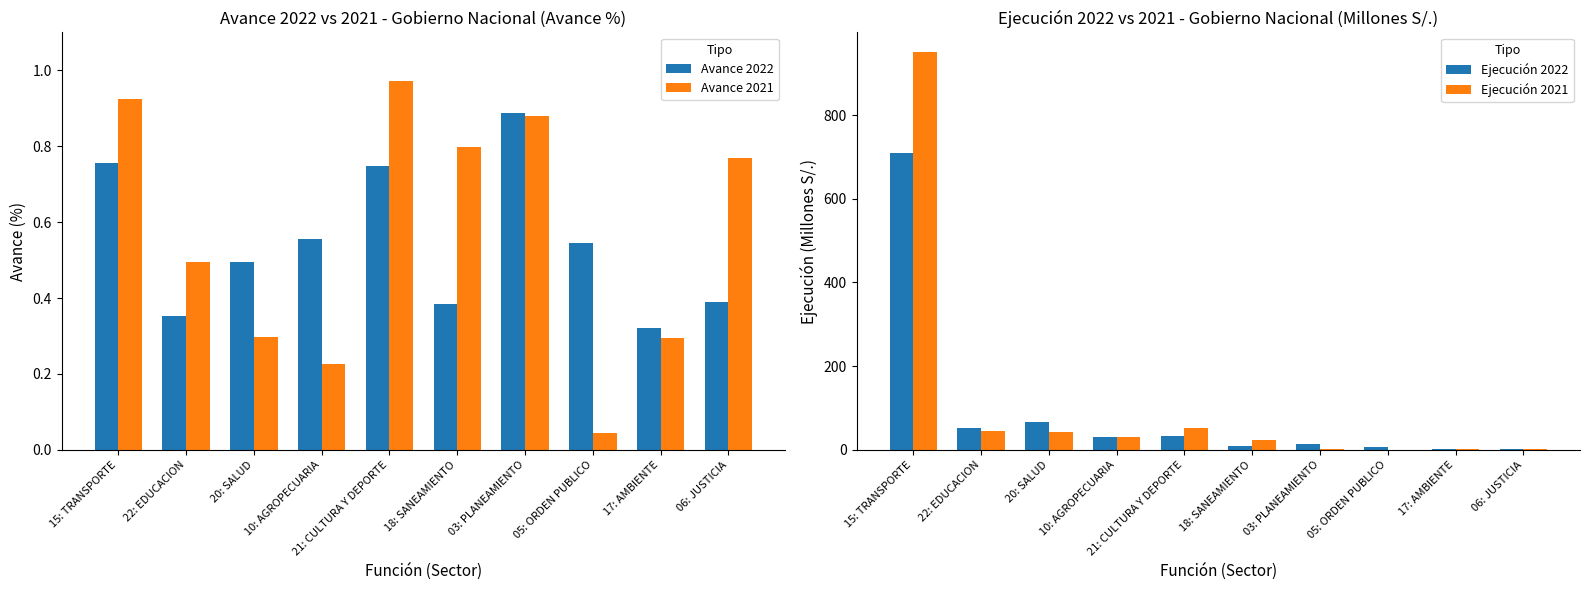

What is the difference between the maximum and second lowest values in the Ejecución 2021 series?

948.9